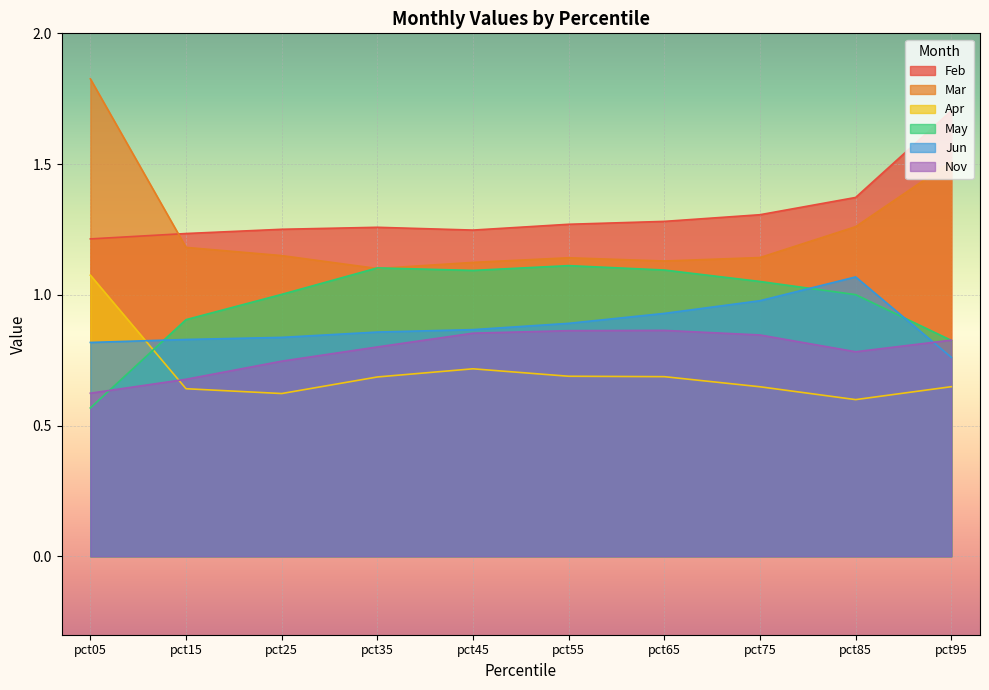

Reading right to left, extract all data points from this chart.

Feb: 1.7	1.4	1.3	1.3	1.3	1.2	1.3	1.3	1.2	1.2
Mar: 1.5	1.3	1.1	1.1	1.1	1.1	1.1	1.1	1.2	1.8
Apr: 0.6	0.6	0.6	0.7	0.7	0.7	0.7	0.6	0.6	1.1
May: 0.8	1.0	1.1	1.1	1.1	1.1	1.1	1.0	0.9	0.6
Jun: 0.8	1.1	1.0	0.9	0.9	0.9	0.9	0.8	0.8	0.8
Nov: 0.8	0.8	0.8	0.9	0.9	0.9	0.8	0.7	0.7	0.6